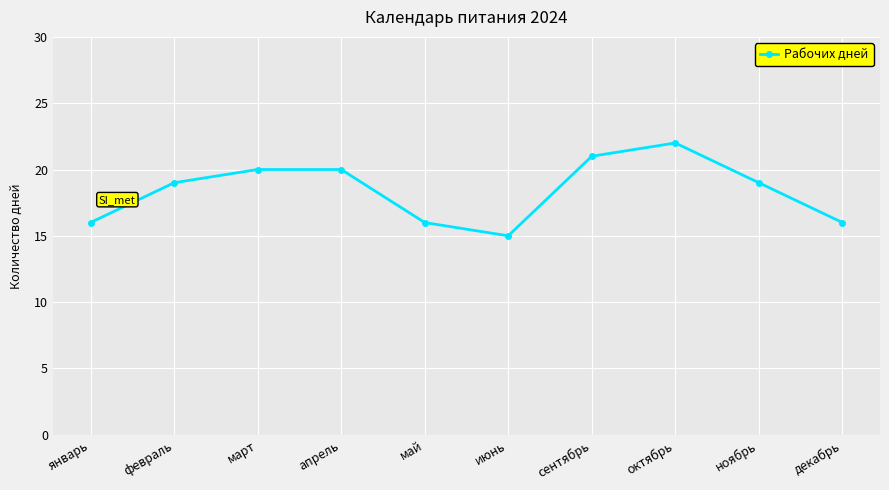

Which category has the highest value across all series?

октябрь